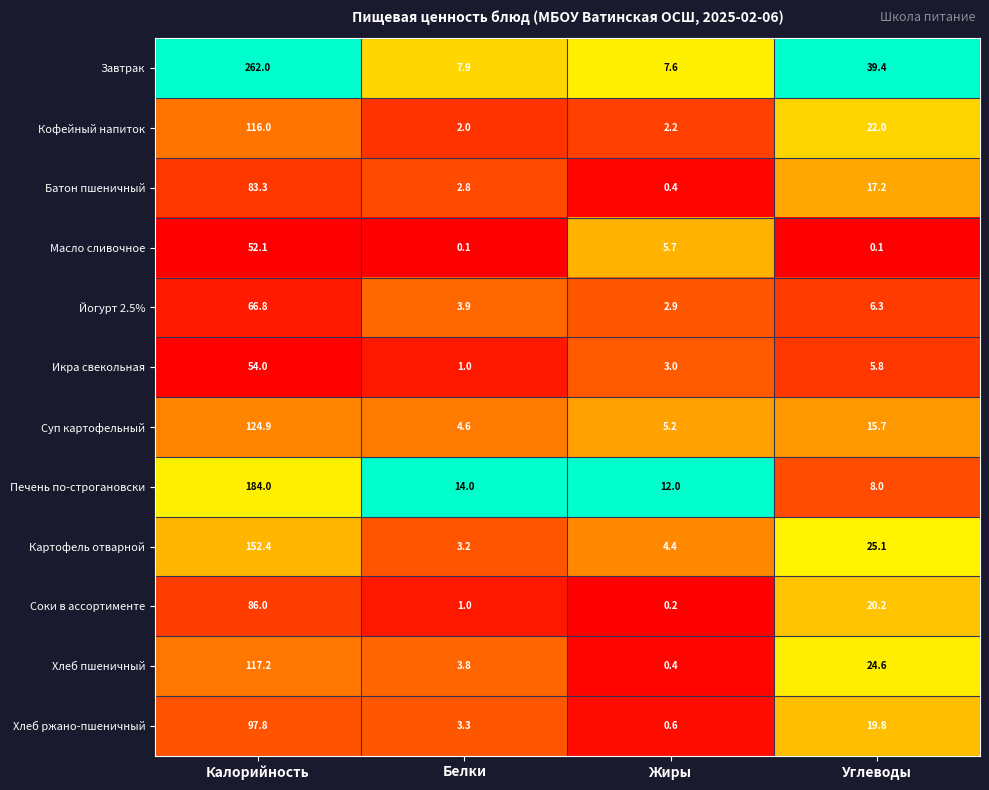

What is the sum of the Масло сливочное values at Калорийность and Белки?

52.2